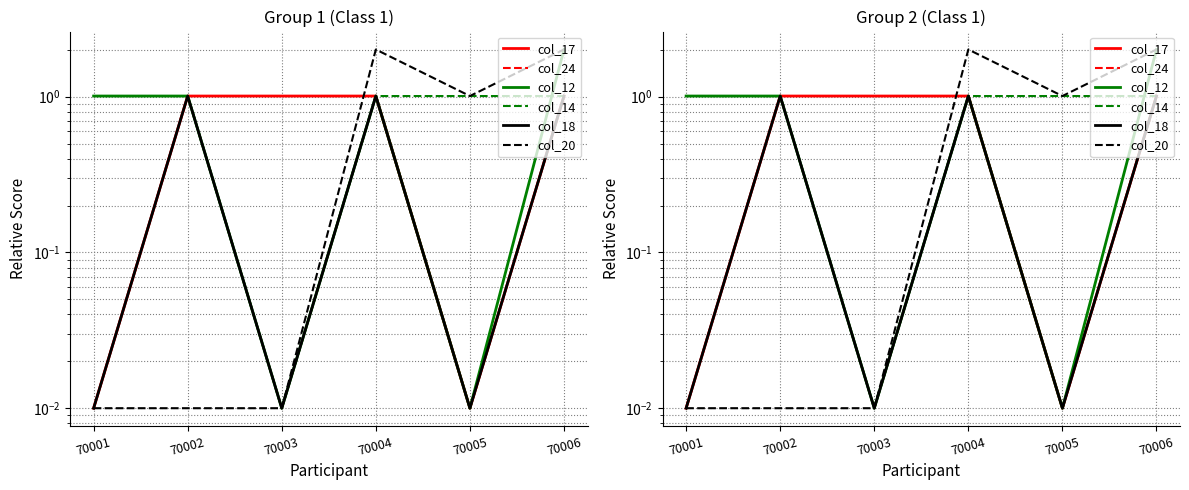

What is the total value across all series at 70006?

8.1